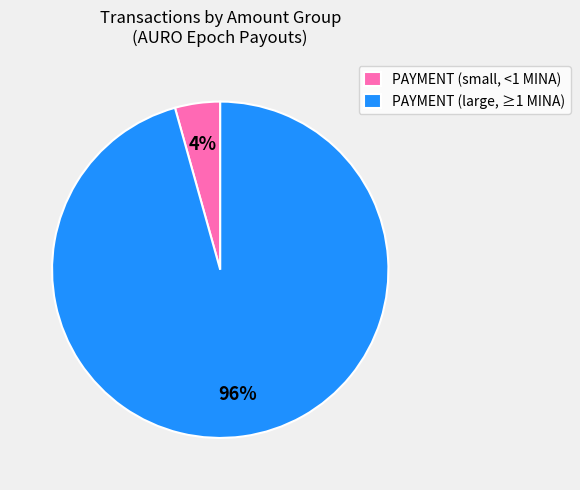

Is there a majority slice in this chart?

Yes